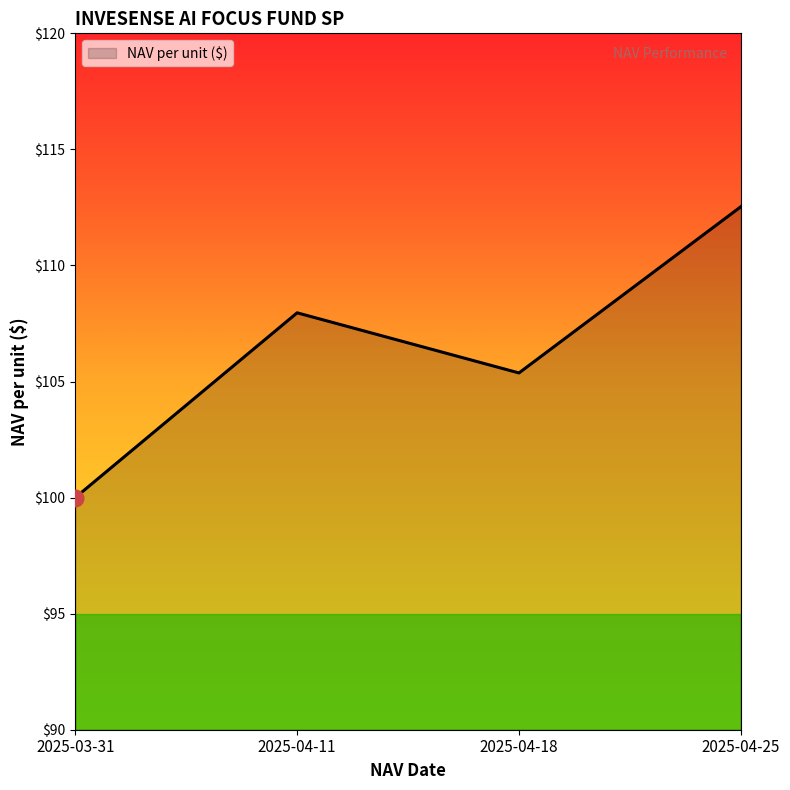

How many values are below 107?

2